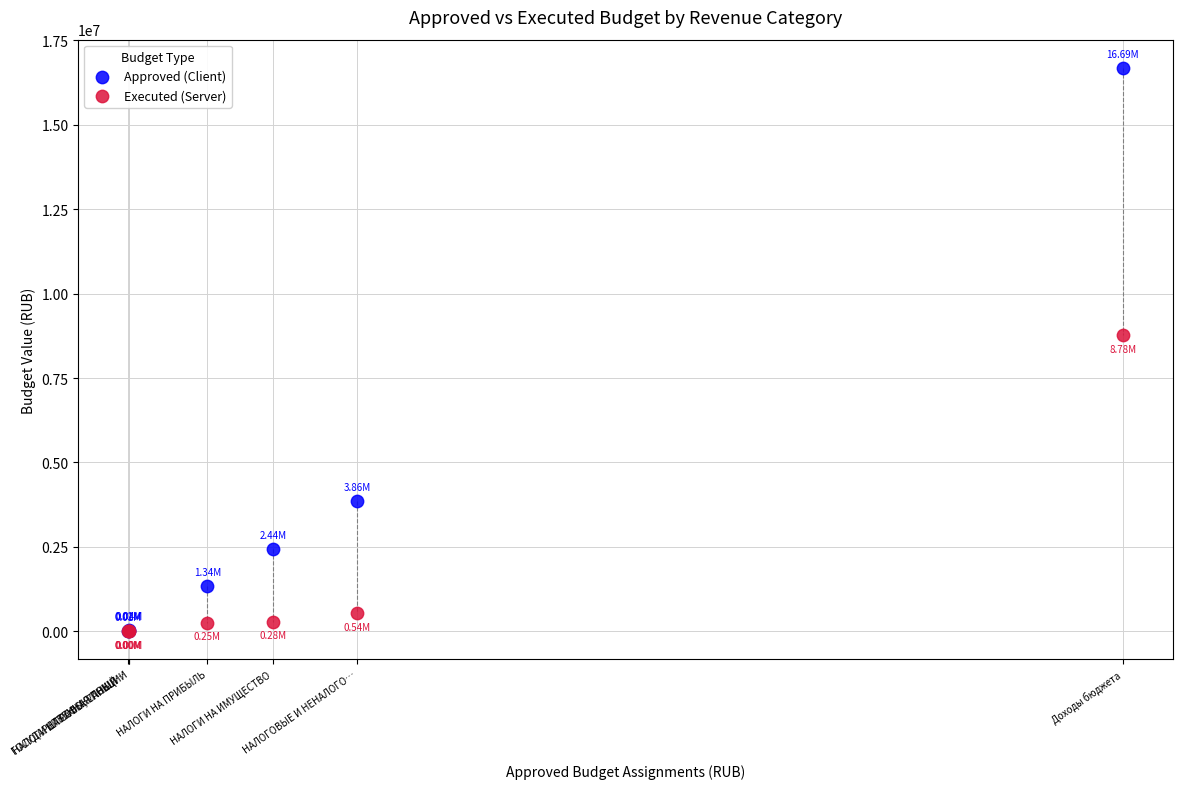

What are all the series names shown in the legend?

Approved (Client), Executed (Server)